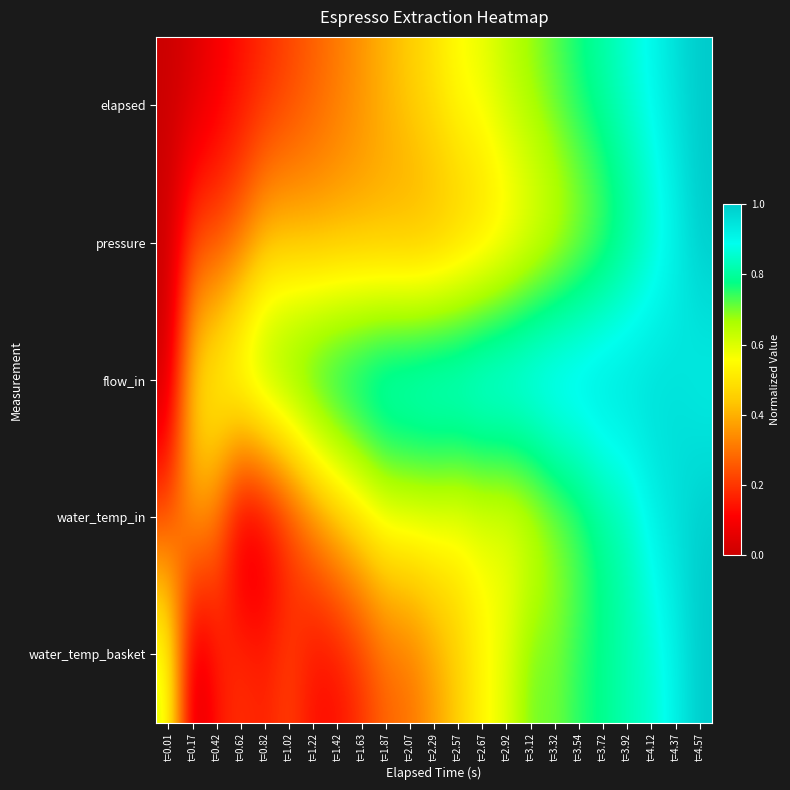

Reading right to left, list all the values displayed in this chart.

elapsed: t=4.57=1.0	t=4.37=1.0	t=4.12=0.9	t=3.92=0.9	t=3.72=0.8	t=3.54=0.8	t=3.32=0.7	t=3.12=0.7	t=2.92=0.6	t=2.67=0.6	t=2.57=0.6	t=2.29=0.5	t=2.07=0.5	t=1.87=0.4	t=1.63=0.4	t=1.42=0.3	t=1.22=0.3	t=1.02=0.2	t=0.82=0.2	t=0.62=0.1	t=0.42=0.1	t=0.17=0.0	t=0.01=0.0
pressure: t=4.57=1.0	t=4.37=0.9	t=4.12=0.8	t=3.92=0.8	t=3.72=0.7	t=3.54=0.6	t=3.32=0.6	t=3.12=0.5	t=2.92=0.5	t=2.67=0.4	t=2.57=0.4	t=2.29=0.4	t=2.07=0.4	t=1.87=0.4	t=1.63=0.4	t=1.42=0.4	t=1.22=0.4	t=1.02=0.4	t=0.82=0.4	t=0.62=0.3	t=0.42=0.2	t=0.17=0.2	t=0.01=0.0
flow_in: t=4.57=0.9	t=4.37=1.0	t=4.12=1.0	t=3.92=1.0	t=3.72=1.0	t=3.54=1.0	t=3.32=1.0	t=3.12=1.0	t=2.92=1.0	t=2.67=1.0	t=2.57=1.0	t=2.29=1.0	t=2.07=0.9	t=1.87=0.9	t=1.63=0.9	t=1.42=0.9	t=1.22=0.9	t=1.02=0.8	t=0.82=0.8	t=0.62=0.7	t=0.42=0.6	t=0.17=0.5	t=0.01=0.0
water_temp_in: t=4.57=1.0	t=4.37=1.0	t=4.12=0.9	t=3.92=0.8	t=3.72=0.8	t=3.54=0.7	t=3.32=0.7	t=3.12=0.6	t=2.92=0.6	t=2.67=0.6	t=2.57=0.6	t=2.29=0.6	t=2.07=0.6	t=1.87=0.6	t=1.63=0.5	t=1.42=0.4	t=1.22=0.3	t=1.02=0.2	t=0.82=0.0	t=0.62=0.0	t=0.42=0.3	t=0.17=0.4	t=0.01=0.2
water_temp_basket: t=4.57=1.0	t=4.37=0.9	t=4.12=0.9	t=3.92=0.8	t=3.72=0.8	t=3.54=0.8	t=3.32=0.7	t=3.12=0.7	t=2.92=0.6	t=2.67=0.5	t=2.57=0.4	t=2.29=0.4	t=2.07=0.3	t=1.87=0.3	t=1.63=0.2	t=1.42=0.1	t=1.22=0.1	t=1.02=0.2	t=0.82=0.2	t=0.62=0.2	t=0.42=0.1	t=0.17=0.0	t=0.01=0.6